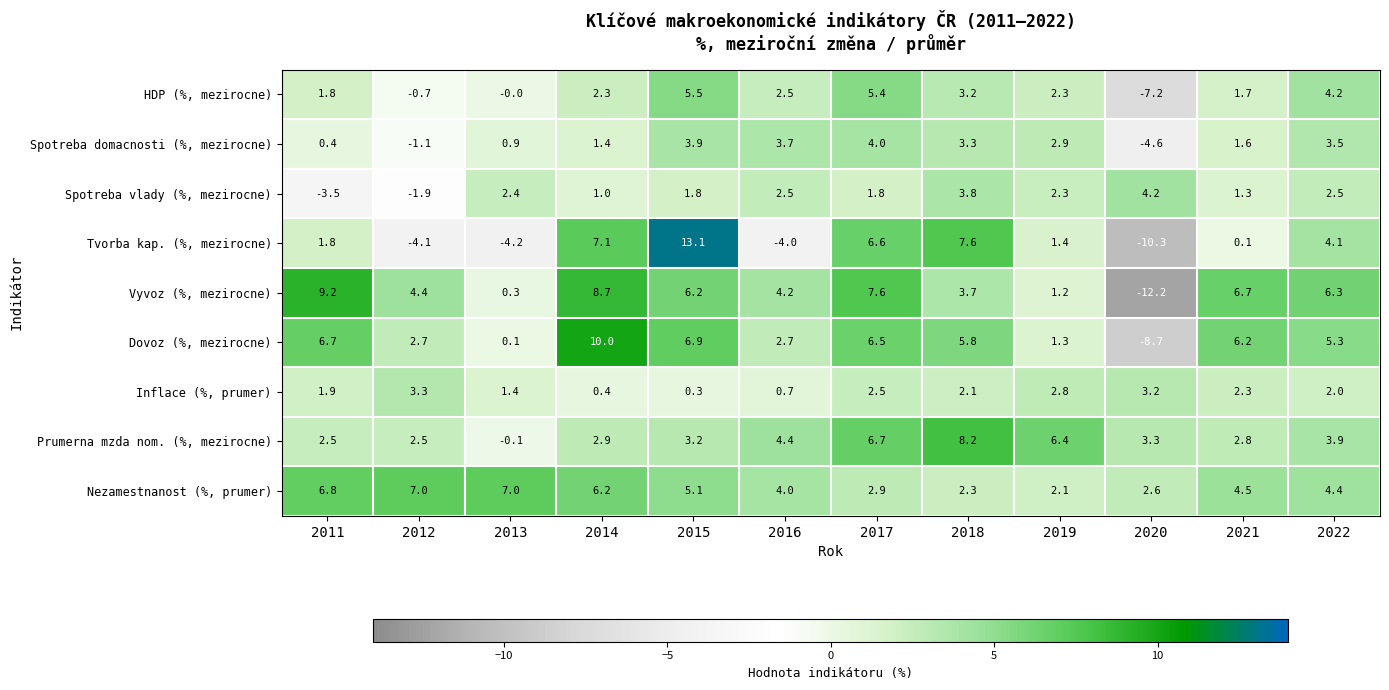

What is the difference between the second highest and second lowest values in the HDP (%, mezirocne) series?

6.1